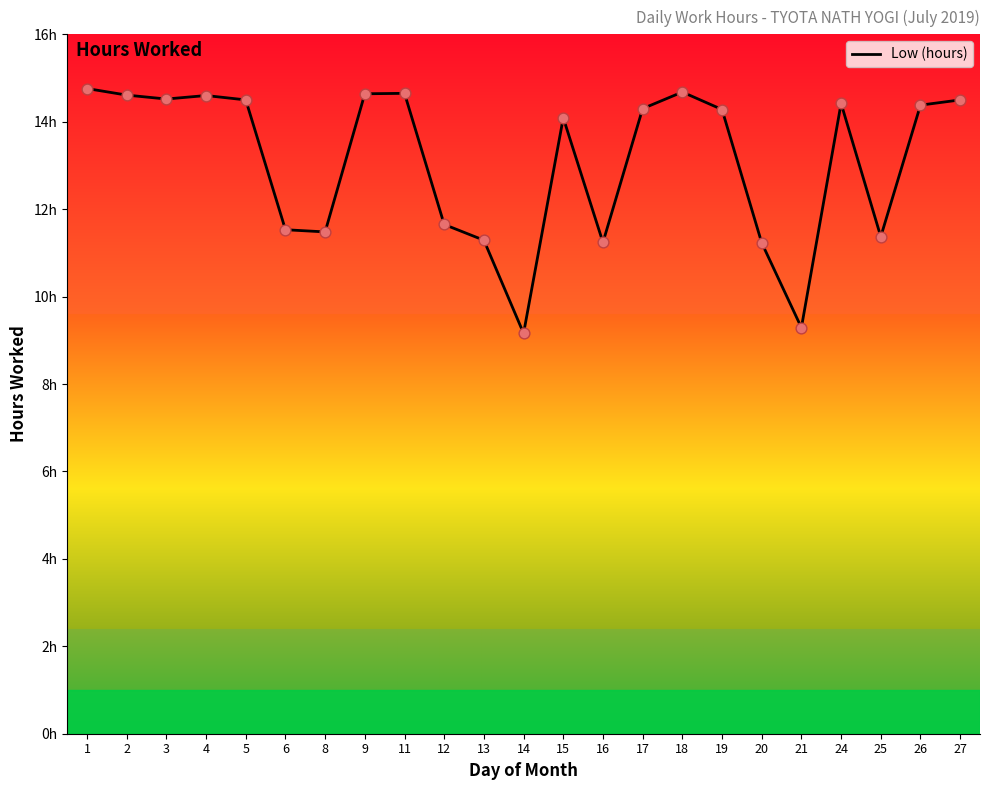

Between 13 and 3, which is larger?

3